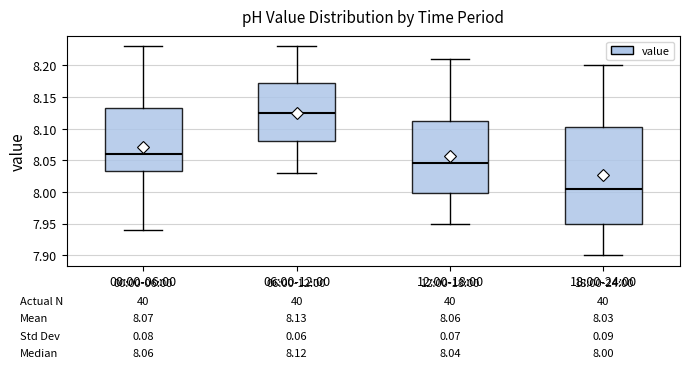

Which box's median line is the highest?

06:00-12:00